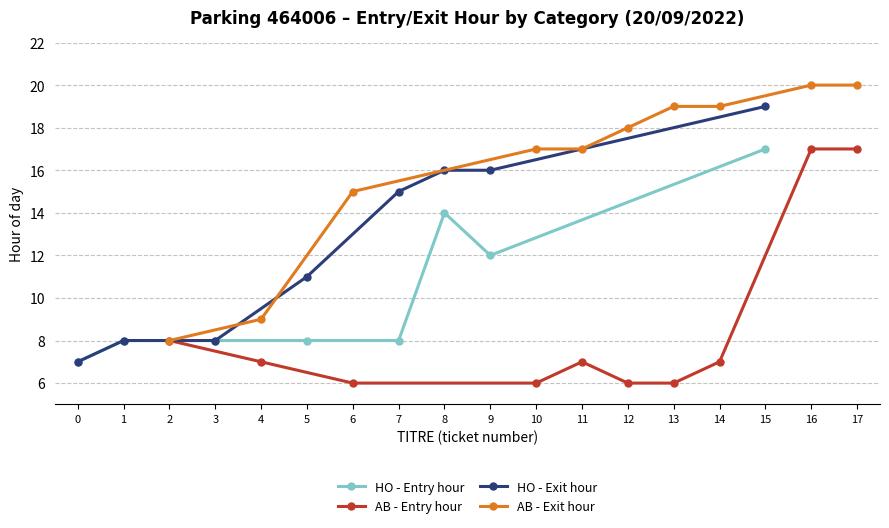

What is the maximum value for HO - Exit hour?

19